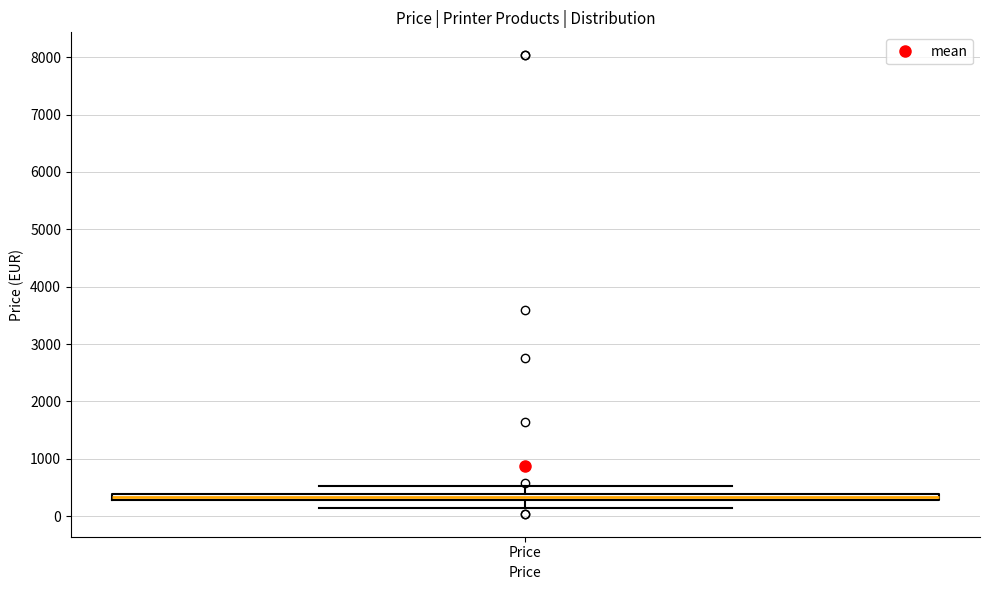

Where is the lower edge of the box for Price on the y-axis? The values are not printed on the chart, so give them approximately, as read against the axis.

300